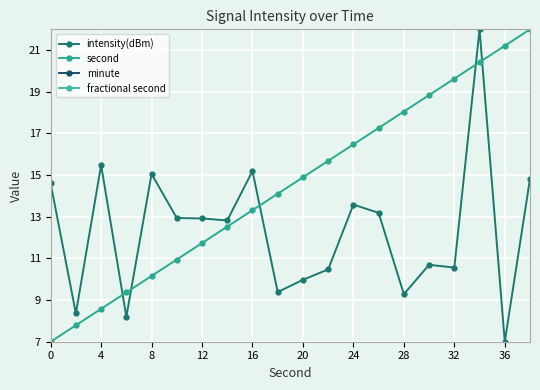

What is the difference between the maximum and second lowest values in the second series?

14.2